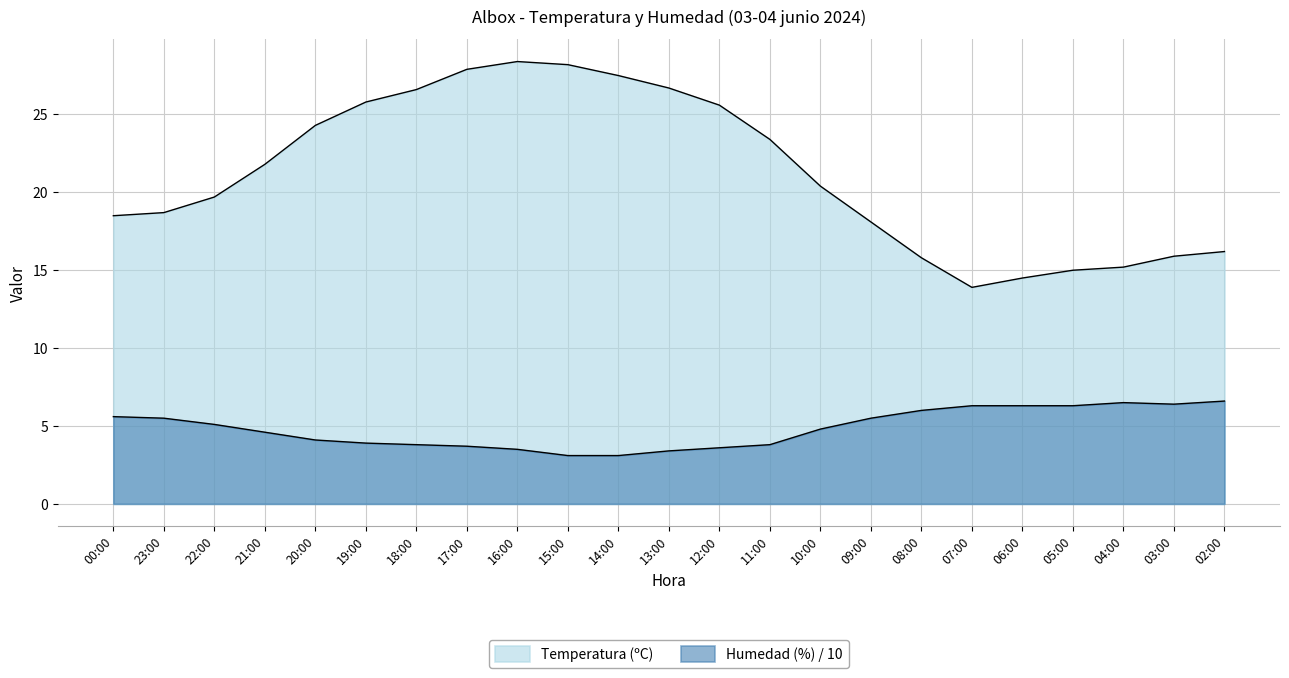

What position from the right is 15:00?

14